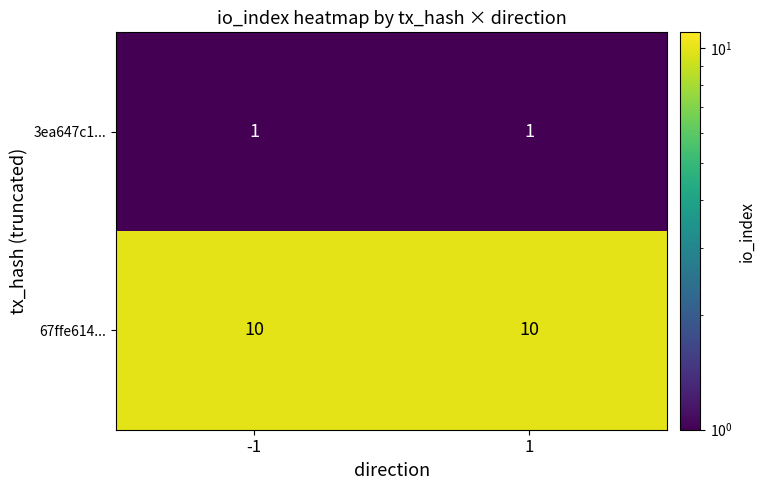

Is the value of 3ea647c1... at 1 greater than the value of 67ffe614... at -1?

No